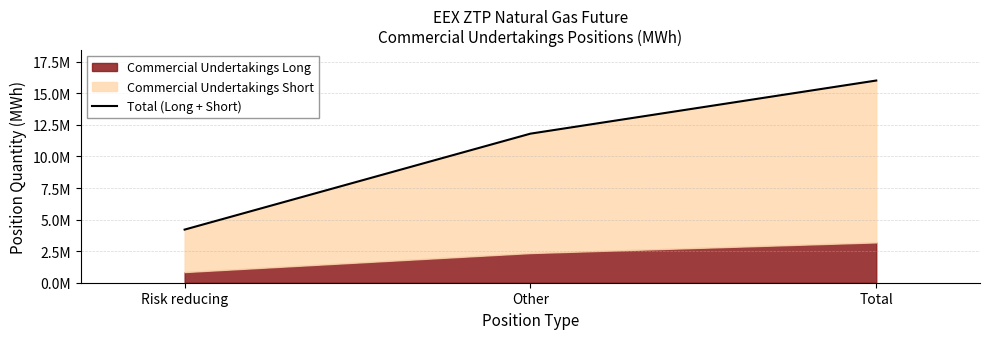

What is the ratio of the value at Other to the value at Risk reducing?

2.8